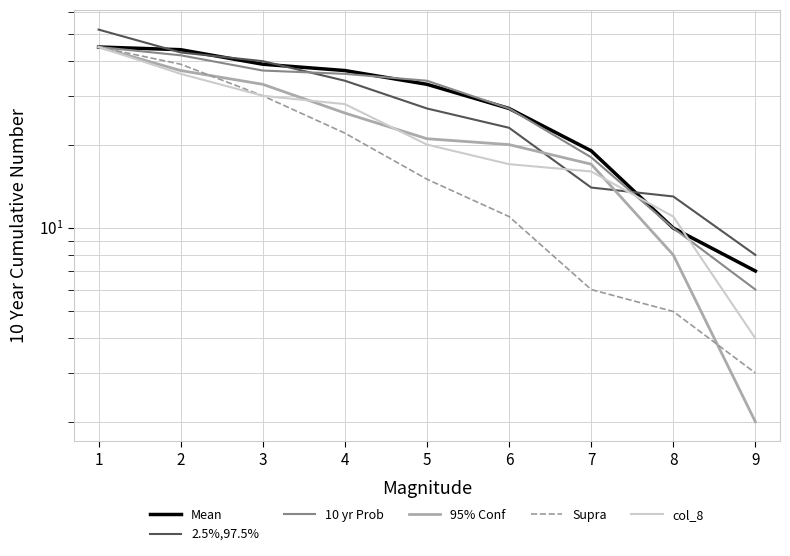

What is the difference between the second highest and minimum values in the Supra series?

36